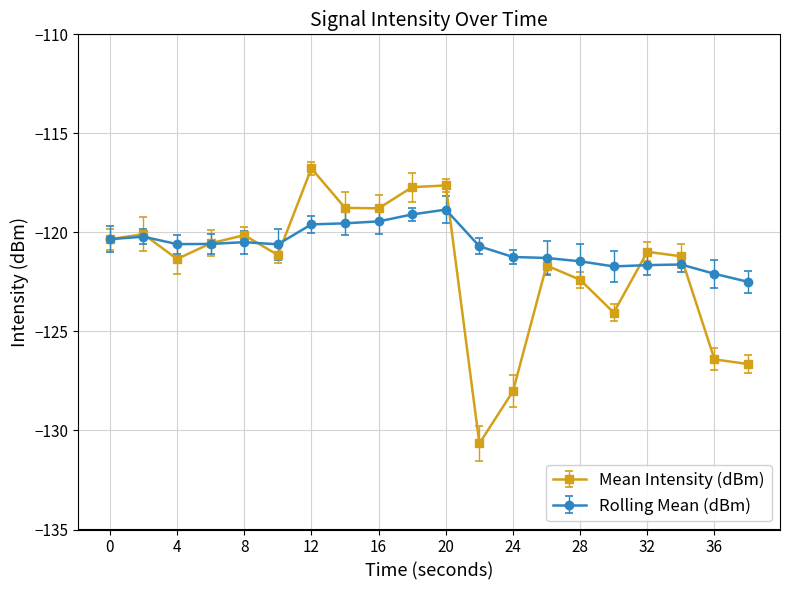

Rank the series by their average value, from lowest to highest.

Mean Intensity (dBm), Rolling Mean (dBm)